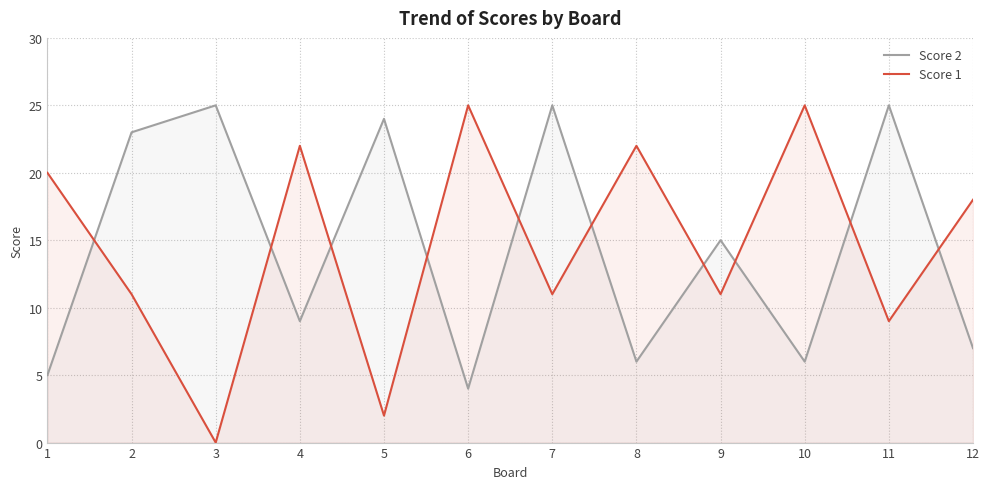

True or false: Score 1 has a value of 33 at 8.

False